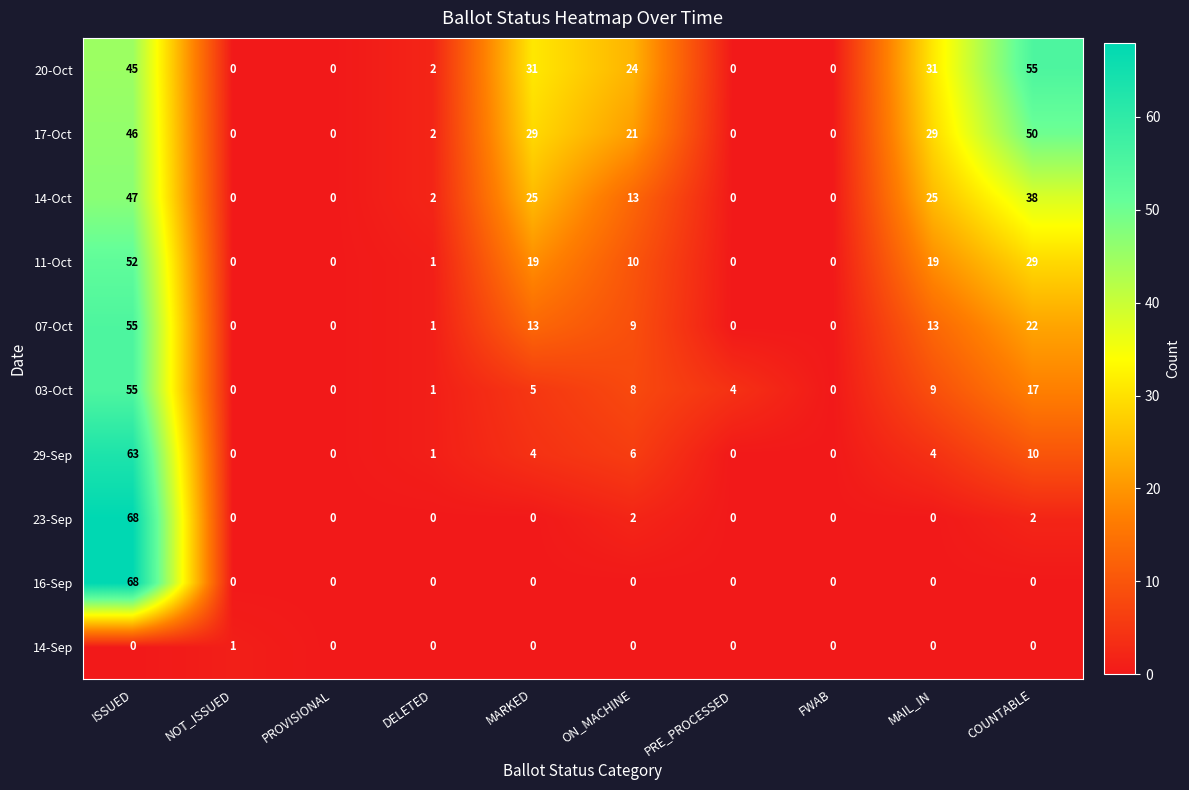

Which series has the largest total across all categories?

20-Oct